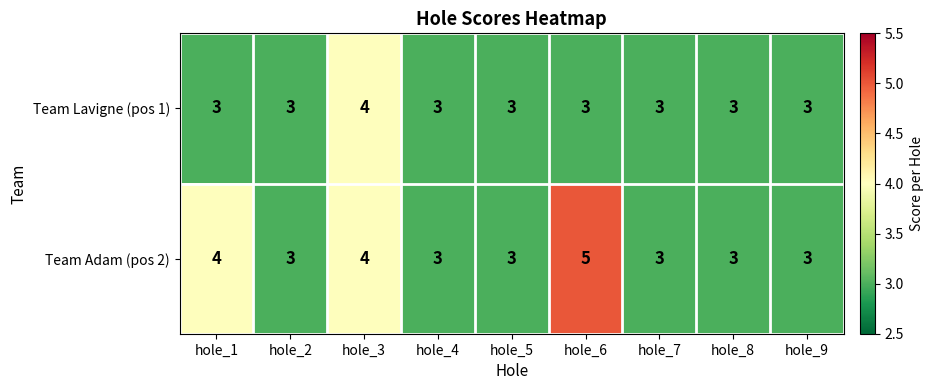

List the series in order of their peak value, highest first.

Team Adam (pos 2), Team Lavigne (pos 1)